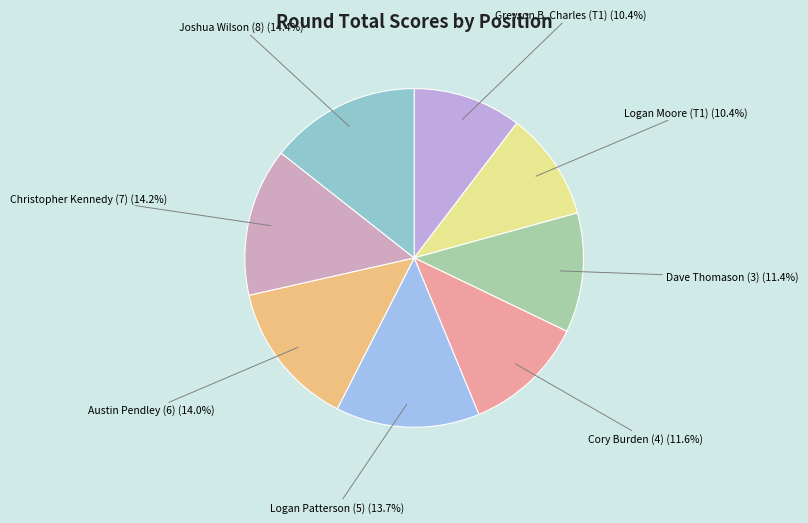

To the nearest percent, what percentage of the pie is Austin Pendley (6)?

14%